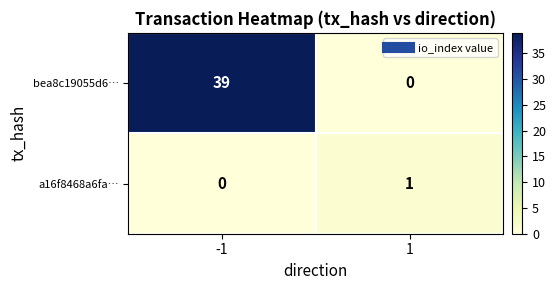

The bea8c19055d6… series shows 39 at -1. True or false?

True